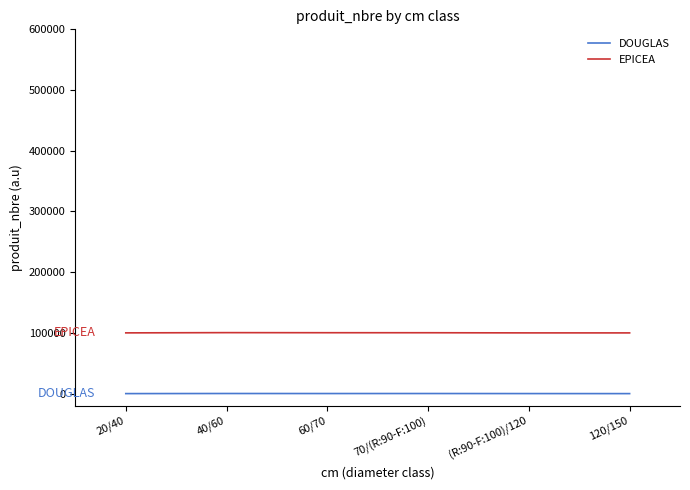

The value of EPICEA at (R:90-F:100)/120 is 156547. True or false?

False